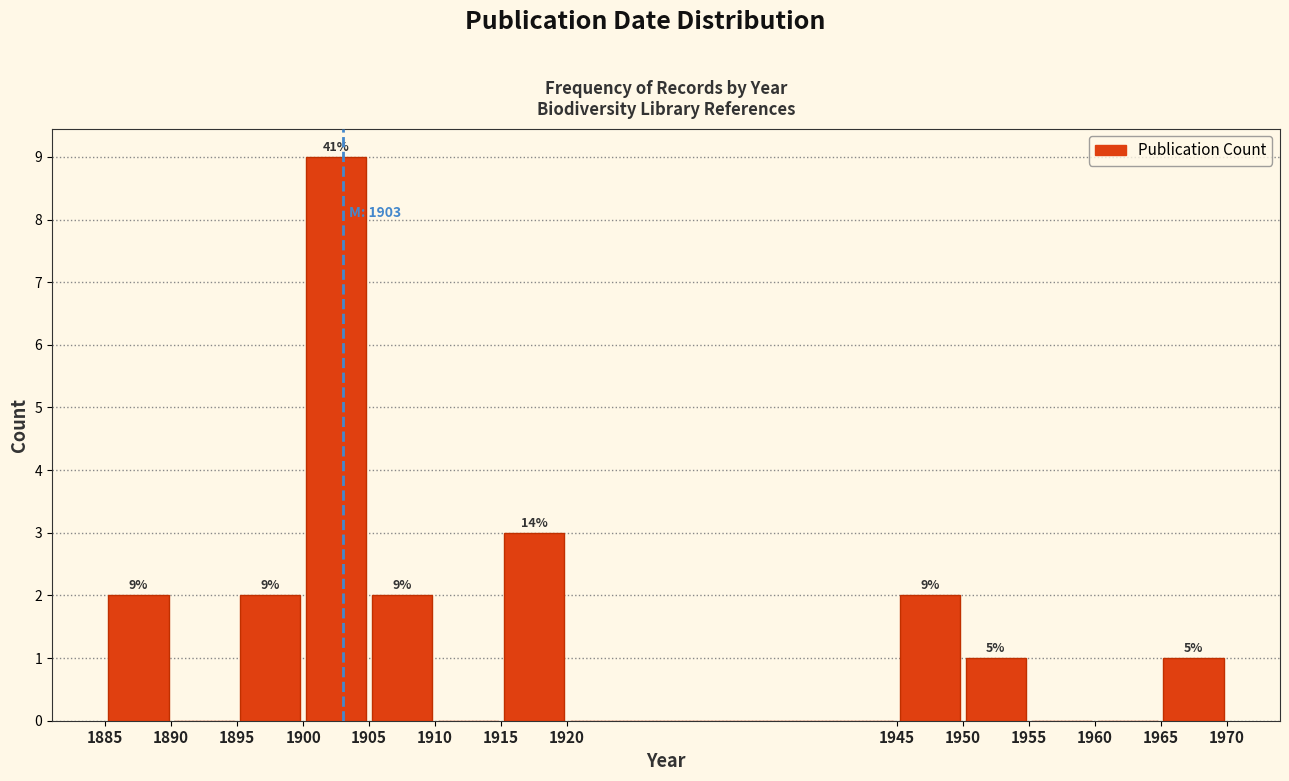

Over which range of the x-axis is the bar tallest?

1900 to 1905